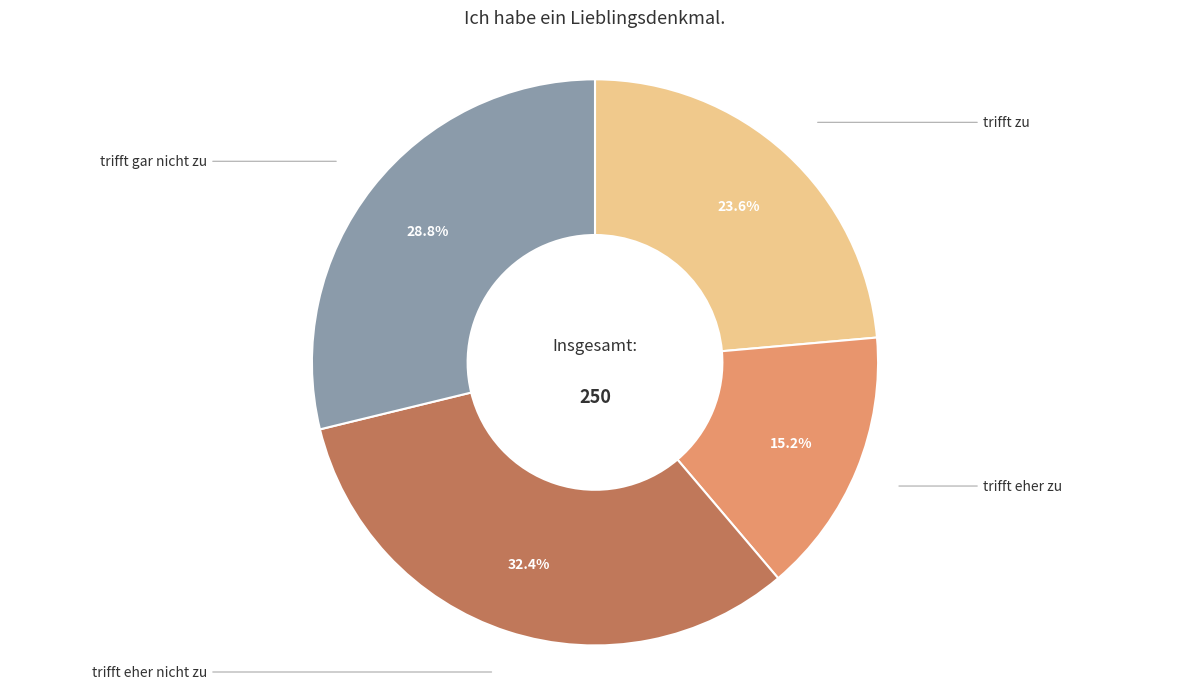

Does any single category account for the majority?

No